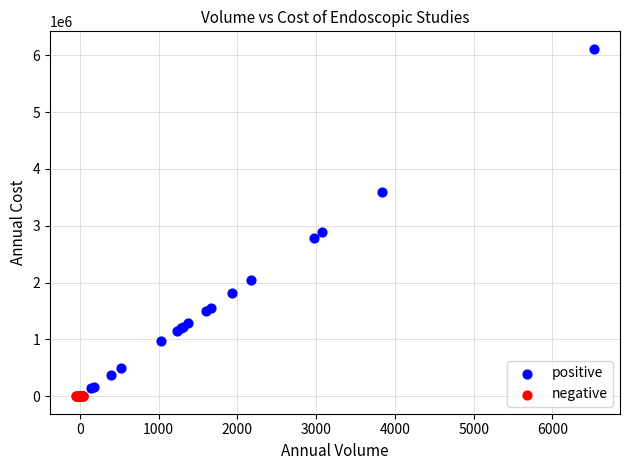

What are all the series names shown in the legend?

positive, negative